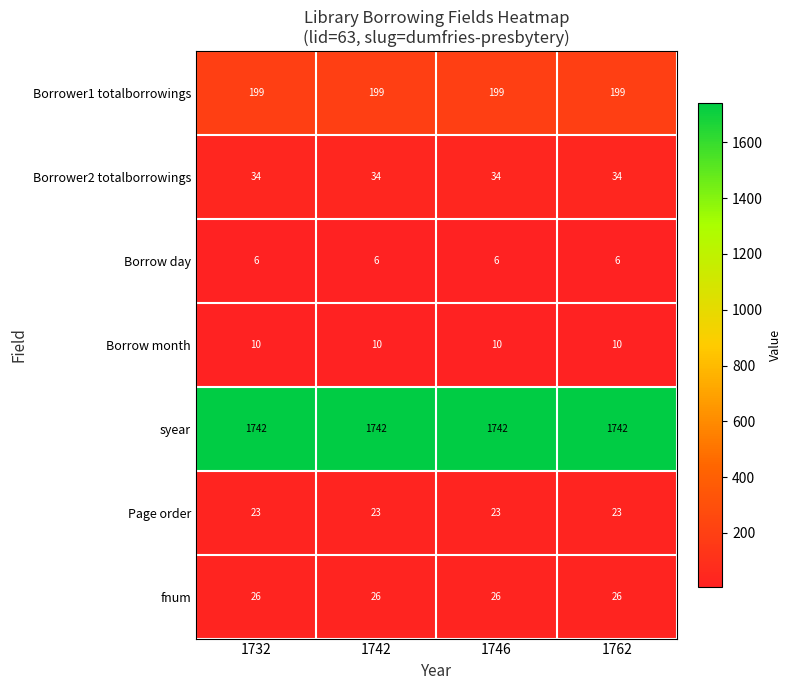

What is the minimum value shown in the chart?

6